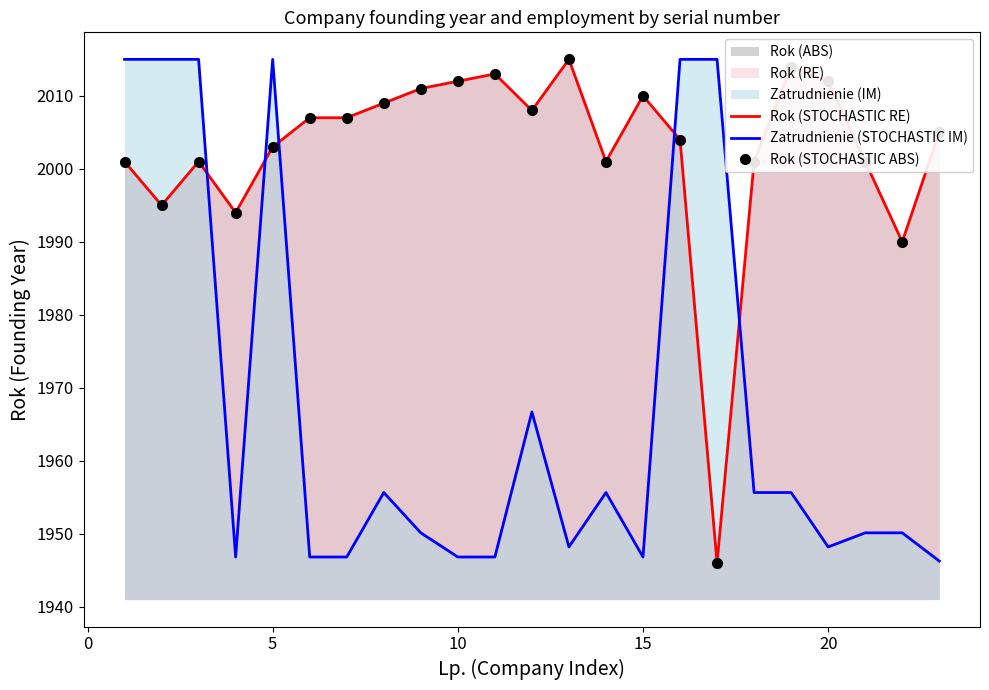

True or false: Zatrudnienie (STOCHASTIC IM) has a value of 564.8 at 20.

False